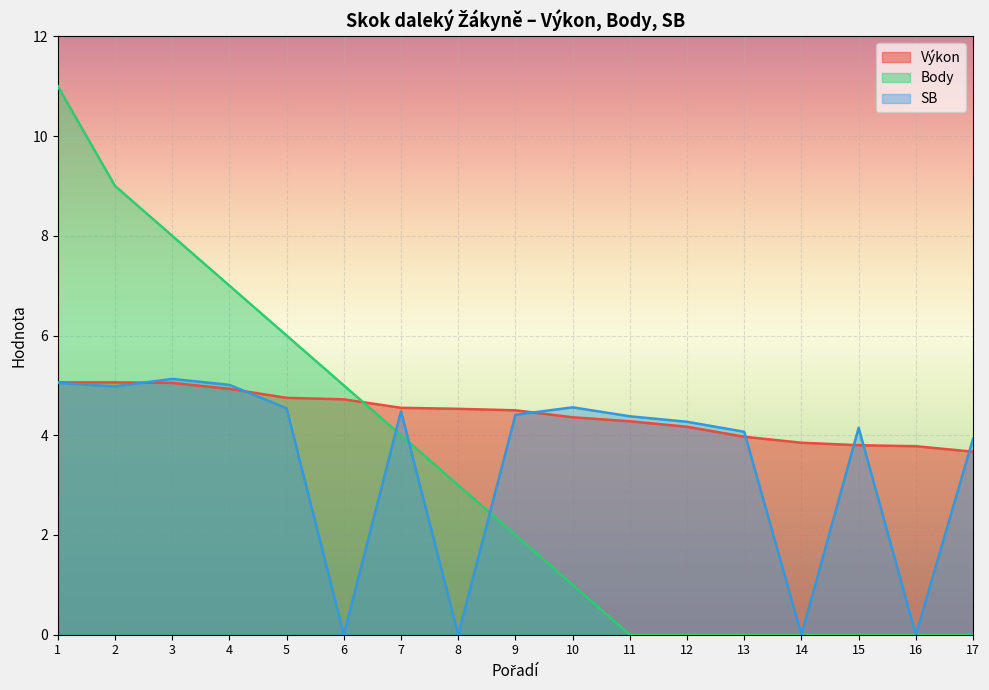

Reading left to right, transcribe all the data shown in this chart.

Výkon: 1=5.1	2=5.1	3=5.0	4=4.9	5=4.8	6=4.7	7=4.5	8=4.5	9=4.5	10=4.4	11=4.3	12=4.2	13=4.0	14=3.9	15=3.8	16=3.8	17=3.7
Body: 1=11.0	2=9.0	3=8.0	4=7.0	5=6.0	6=5.0	7=4.0	8=3.0	9=2.0	10=1.0	11=0.0	12=0.0	13=0.0	14=0.0	15=0.0	16=0.0	17=0.0
SB: 1=5.0	2=5.0	3=5.1	4=5.0	5=4.5	6=0.0	7=4.5	8=0.0	9=4.4	10=4.6	11=4.4	12=4.3	13=4.1	14=0.0	15=4.2	16=0.0	17=3.9